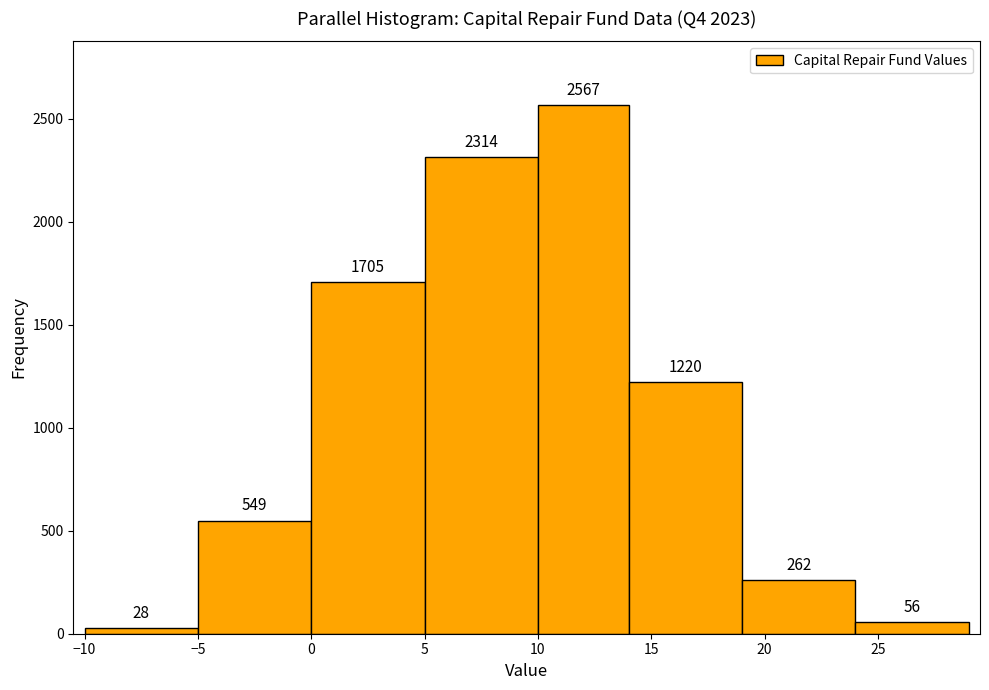

Reading left to right, transcribe this chart: for each bar, give the range it covers on the x-axis and its height.

-10 to -5: 28
-5 to 0: 549
0 to 5: 1705
5 to 10: 2314
10 to 14: 2567
14 to 19: 1220
19 to 24: 262
24 to 29: 56